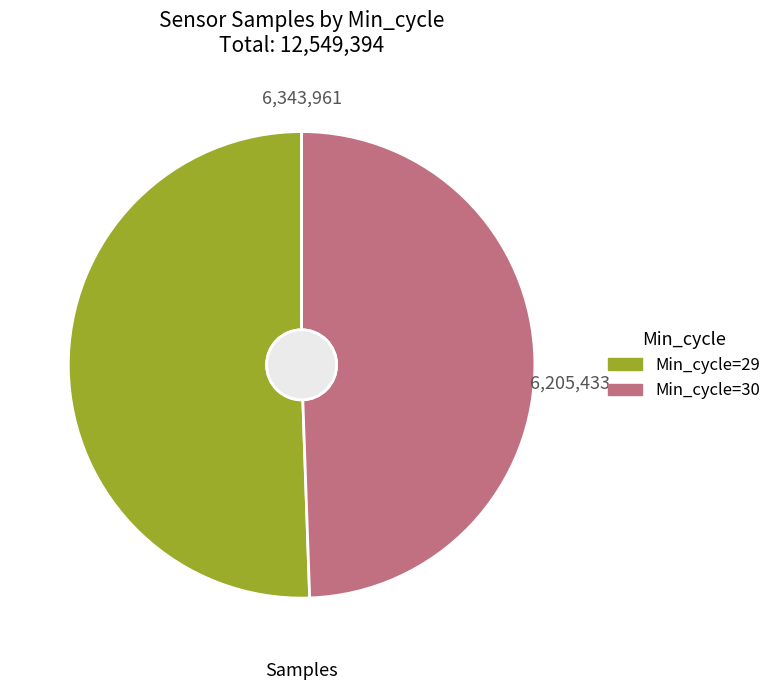

True or false: Min_cycle=29 accounts for 51% of the total.

True